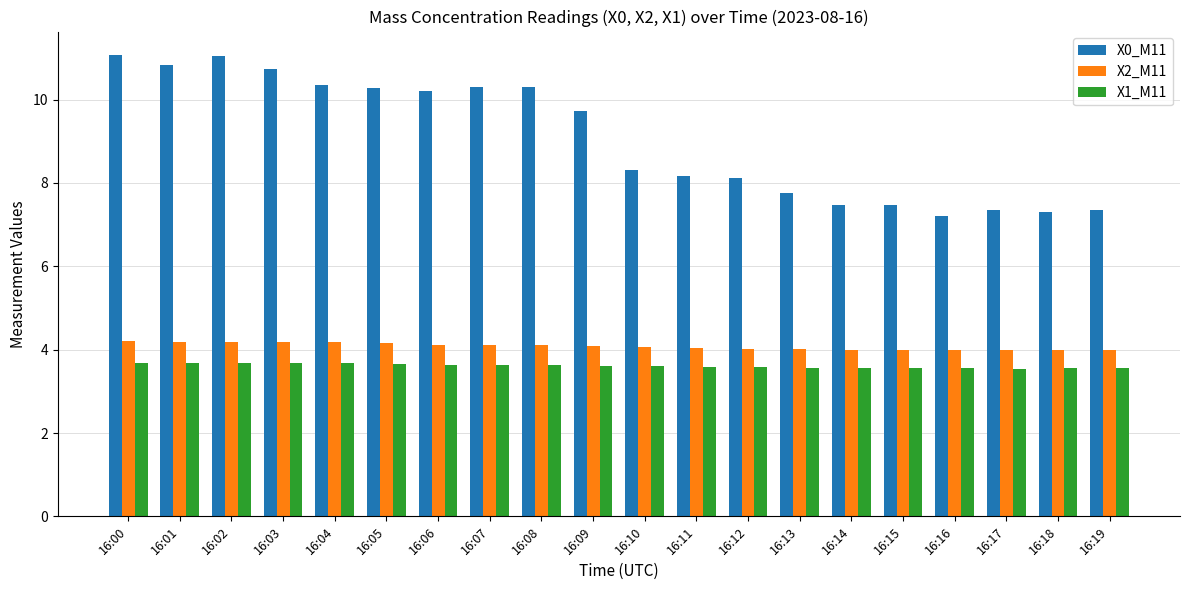

What is the sum of all X0_M11 values?

181.4